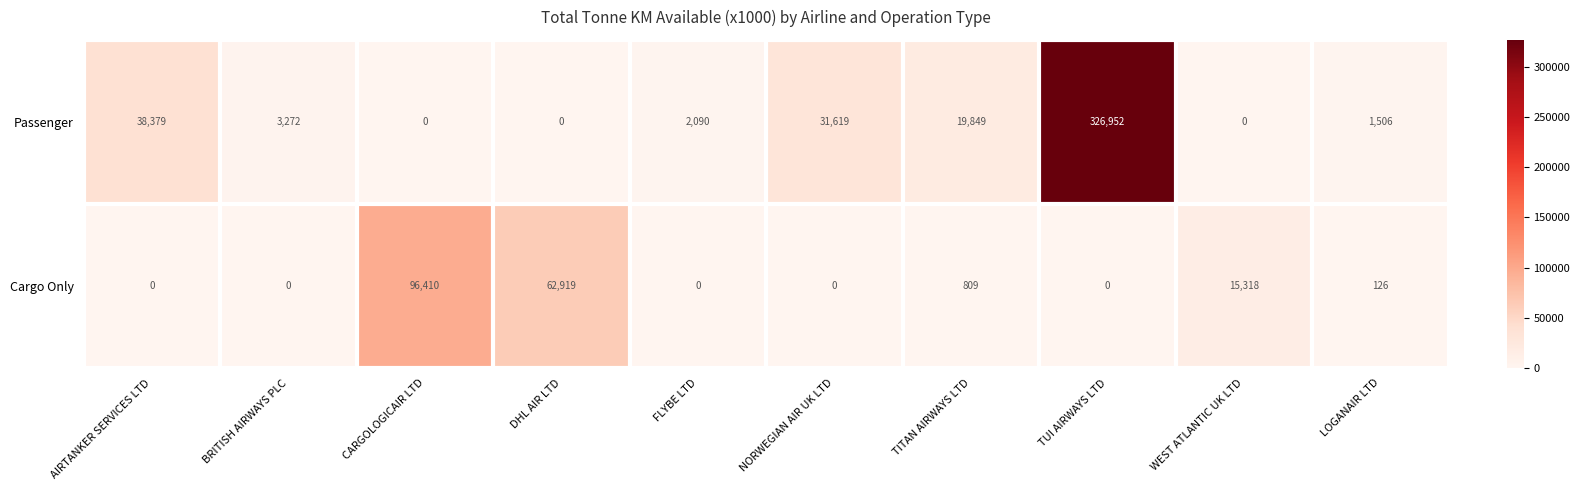

Reading left to right, what are all the values shown in this chart?

Passenger: 38379	3272	0	0	2090	31619	19849	326952	0	1506
Cargo Only: 0	0	96410	62919	0	0	809	0	15318	126